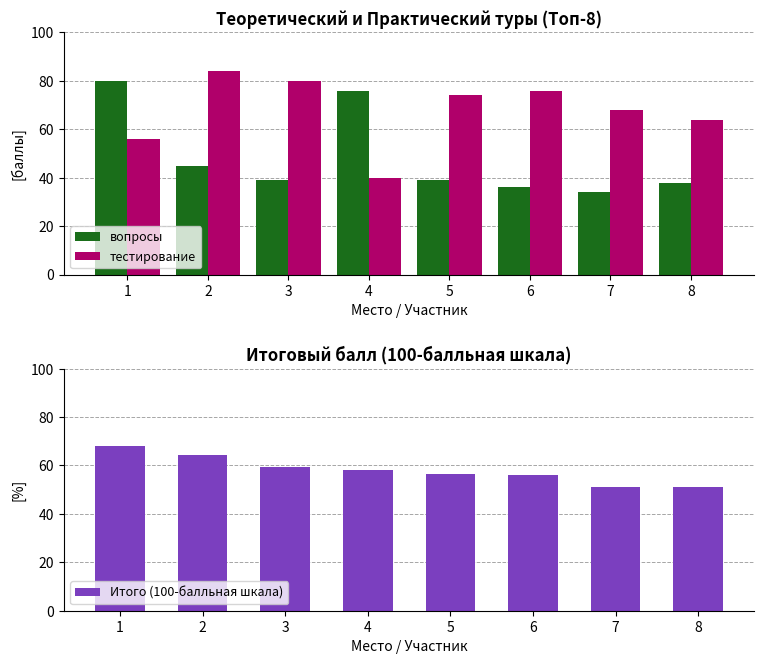

List the series in order of their overall mean, lowest first.

вопросы, Итого (100-балльная шкала), тестирование